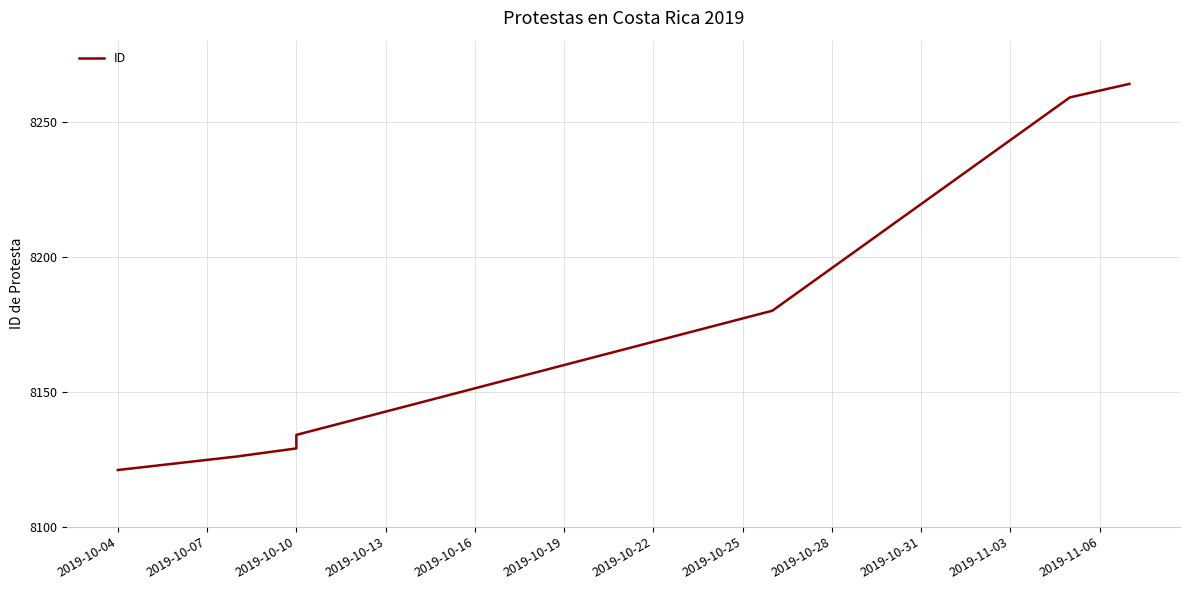

The chart shows a value of 8126 at 2019-10-07. True or false?

True